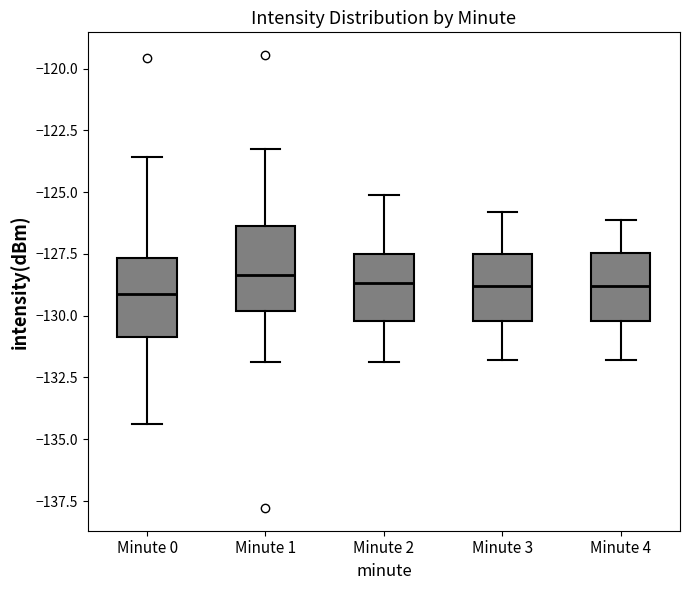

Reading left to right, read every box against the y-axis: the position of its median line, the range the box covers, and the ends of its whiskers. The values are not printed on the chart, so give them approximately, as read against the axis.

Minute 0: median -129.0, box -131.0 to -127.5, whiskers -134.5 to -123.5
Minute 1: median -128.5, box -130.0 to -126.5, whiskers -132.0 to -123.5
Minute 2: median -128.5, box -130.0 to -127.5, whiskers -132.0 to -125.0
Minute 3: median -129.0, box -130.0 to -127.5, whiskers -132.0 to -126.0
Minute 4: median -129.0, box -130.0 to -127.5, whiskers -132.0 to -126.0